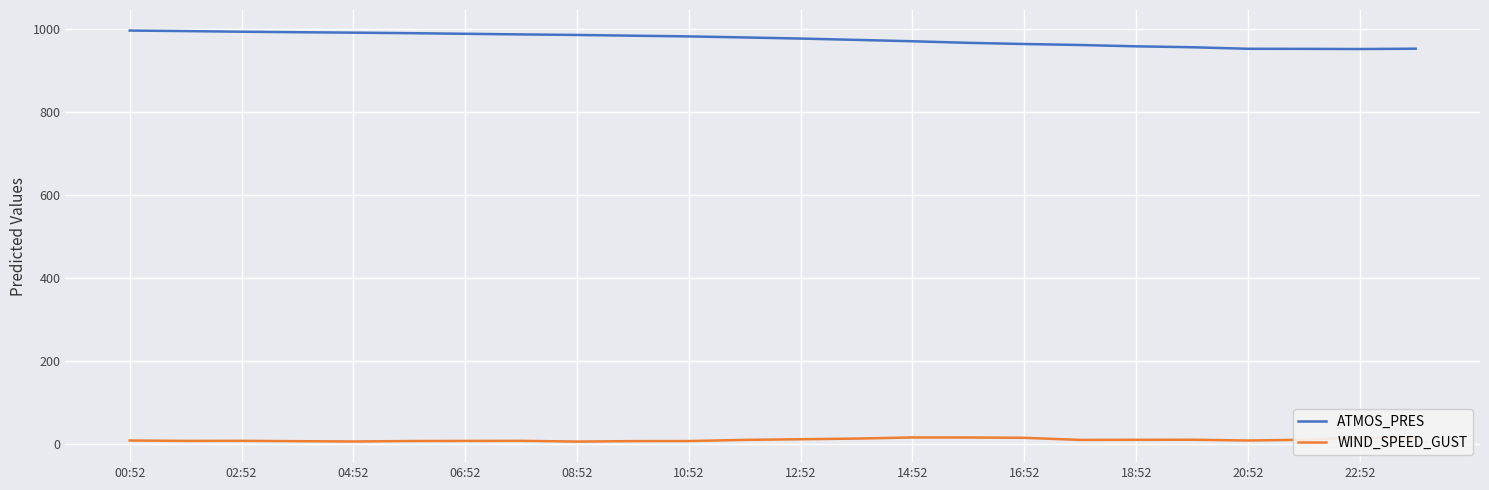

What is the greatest value displayed?

996.0